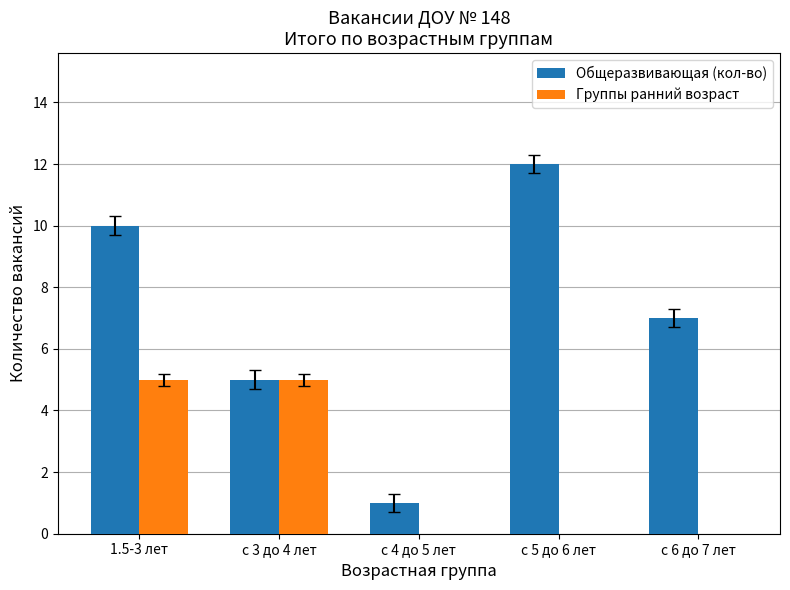

True or false: Общеразвивающая (кол-во) has a value of 8 at с 5 до 6 лет.

False